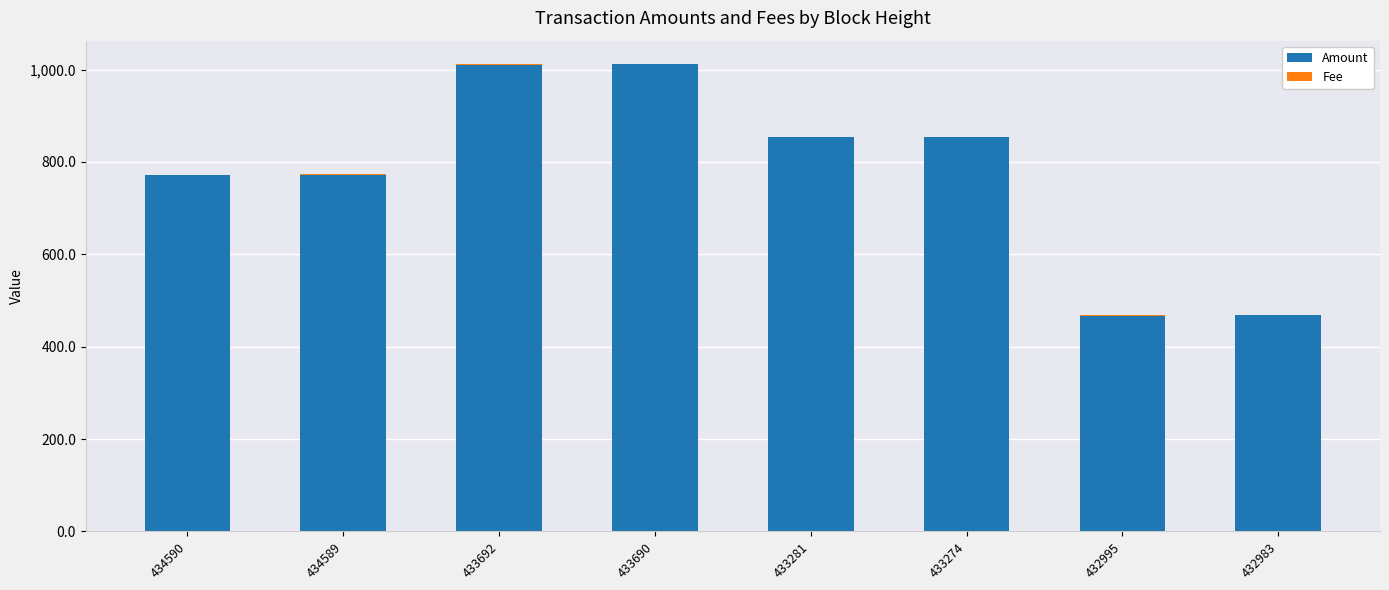

True or false: Amount has a value of 436.6 at 434590.

False